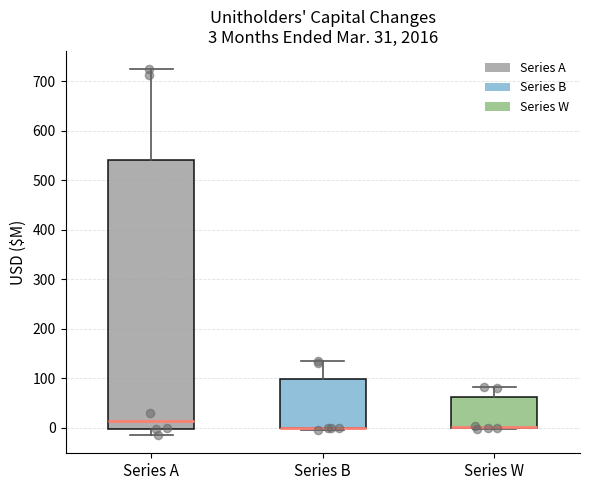

Comparing the boxes themselves (not the whiskers), which one is the tallest?

Series A